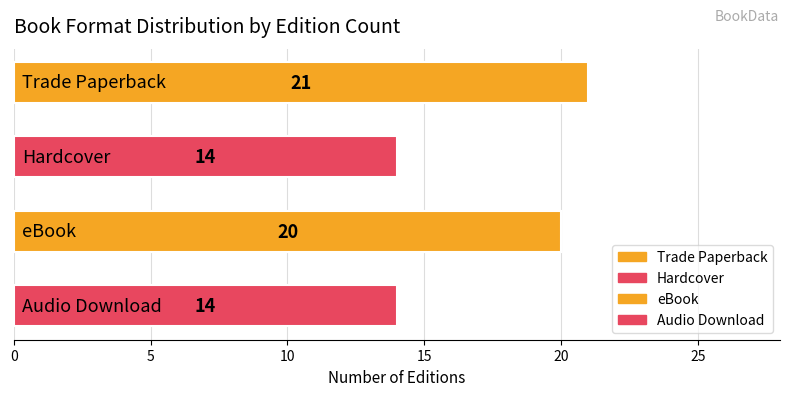

True or false: the data shows 14 at Audio Download.

True